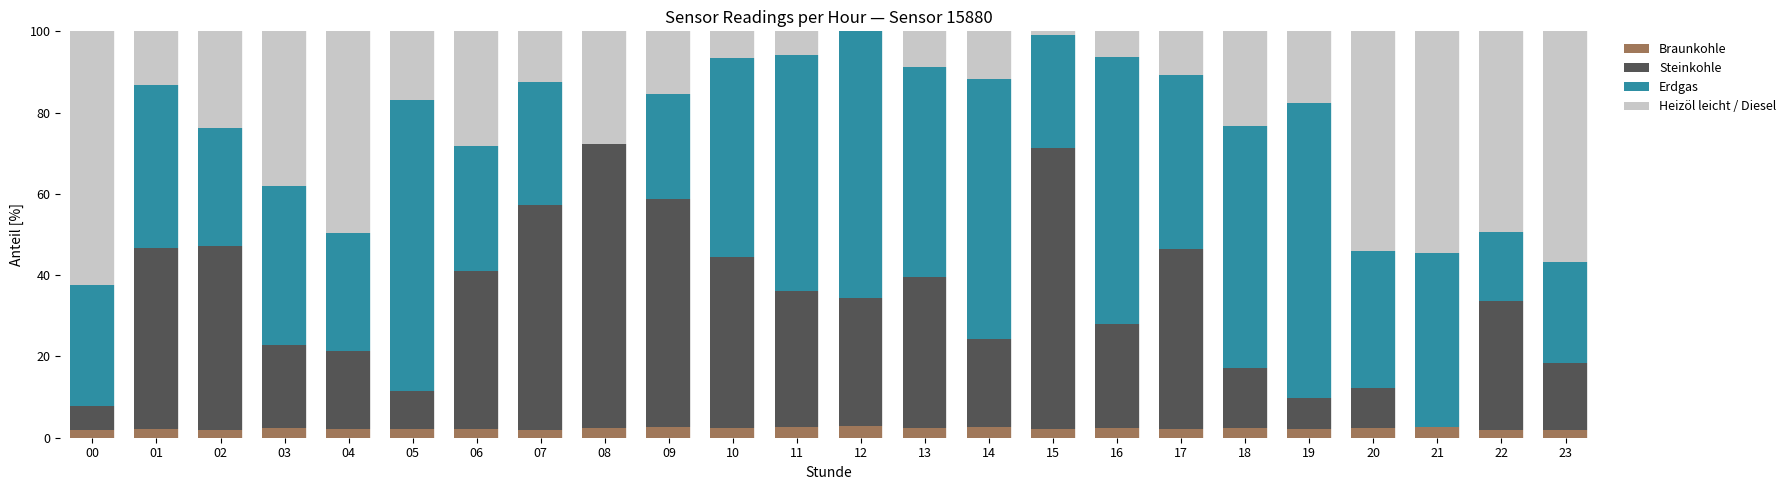

What is the highest value of the Braunkohle series?

2.8